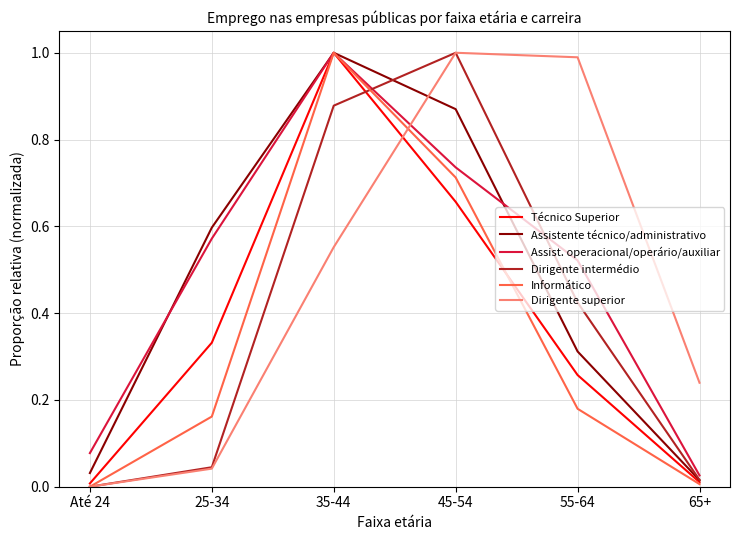

How many categories are shown in the chart?

6